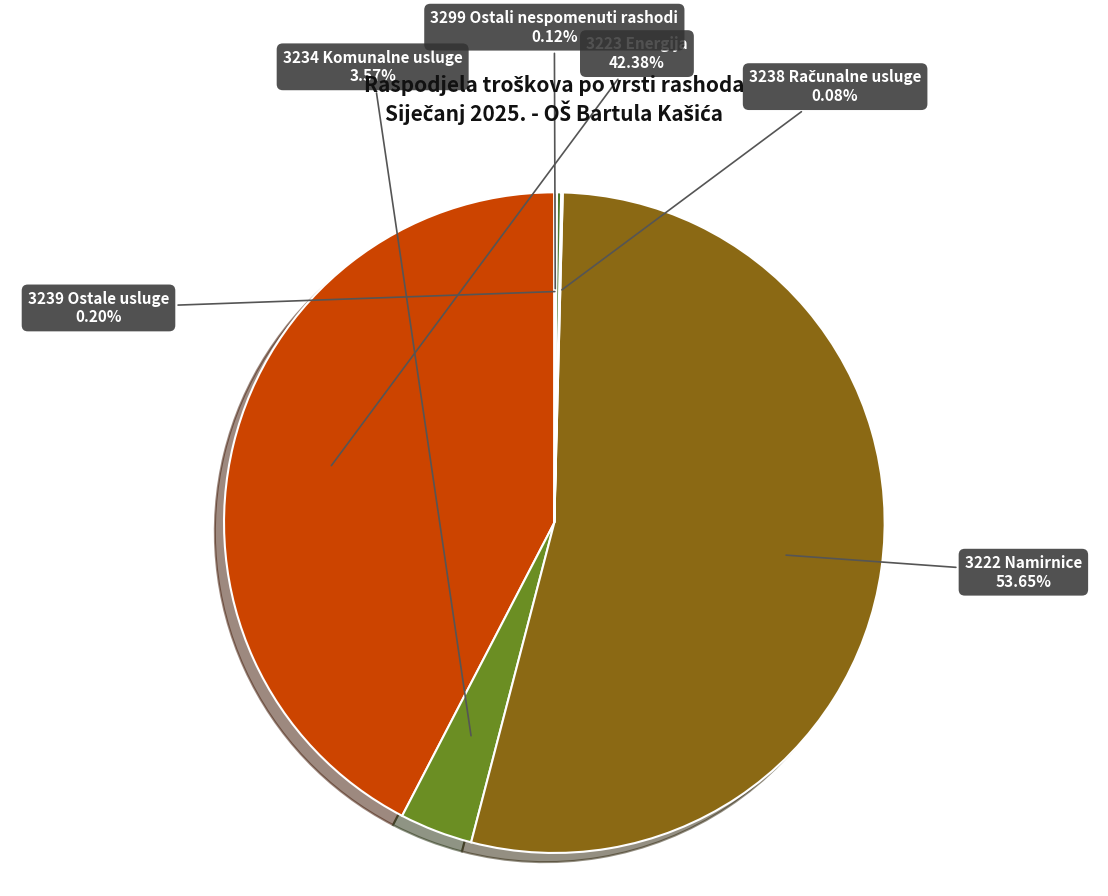

Which category accounts for the majority?

3222 Namirnice